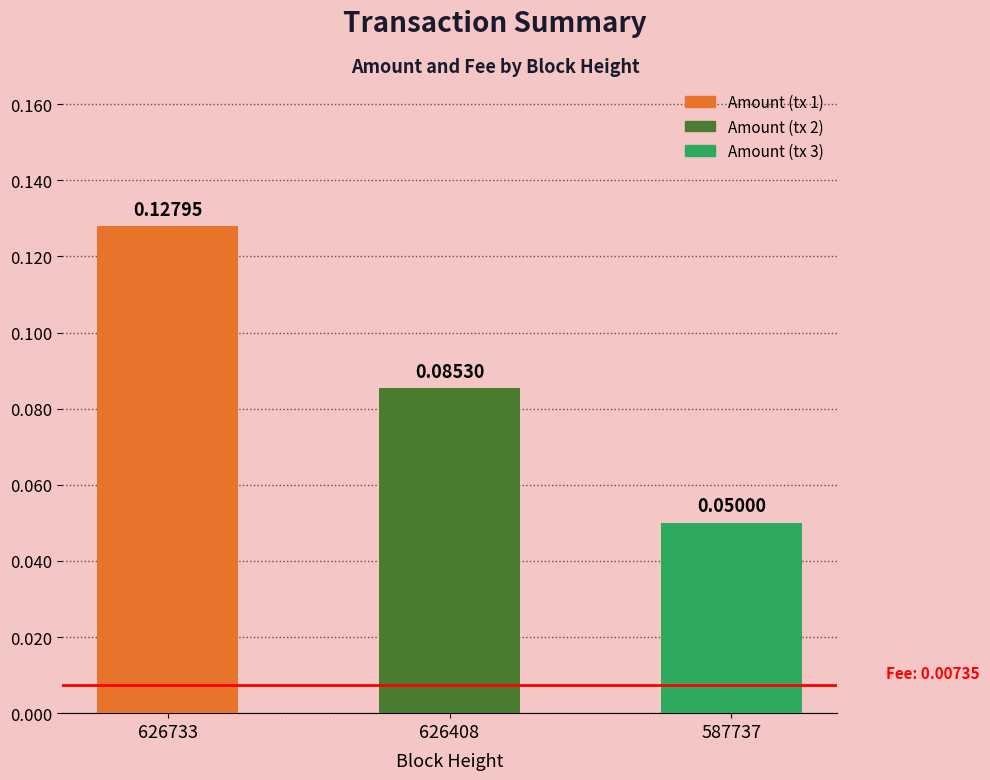

The chart shows a value of 0.0 at 626408. True or false?

False